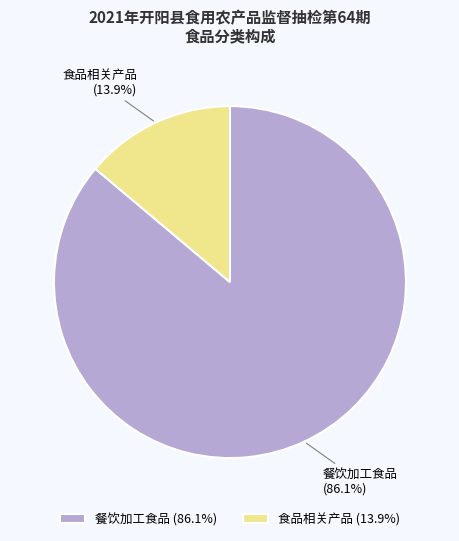

Rank the categories by value from lowest to highest.

食品相关产品, 餐饮加工食品